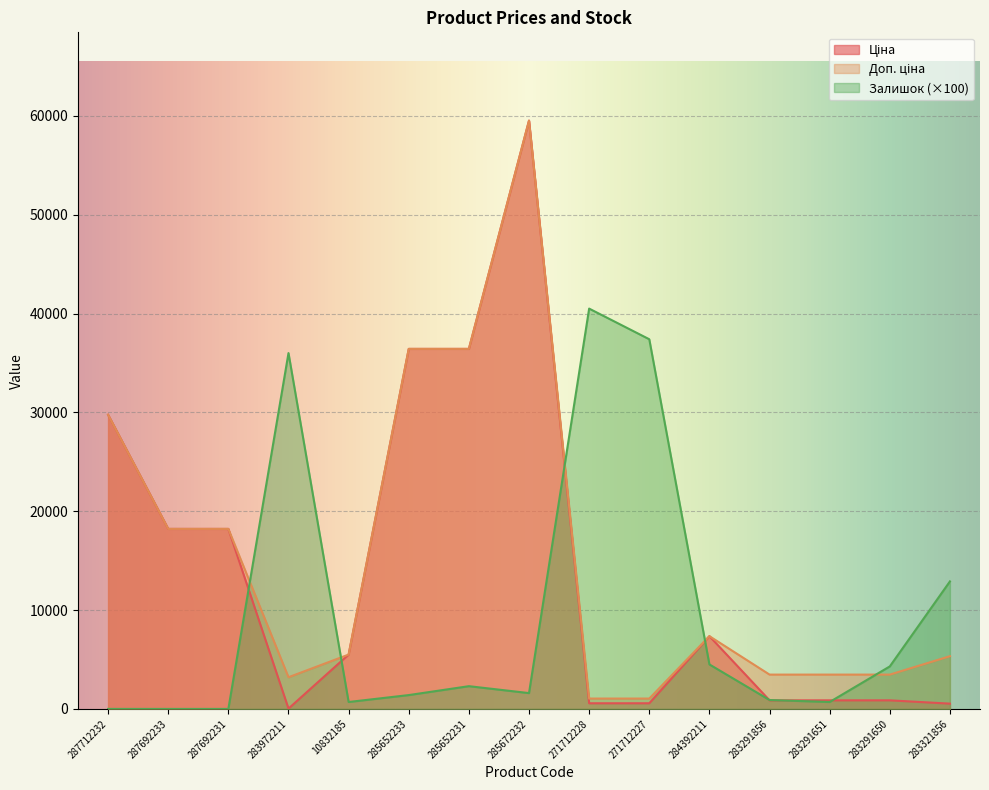

How many lines are shown in the chart?

3